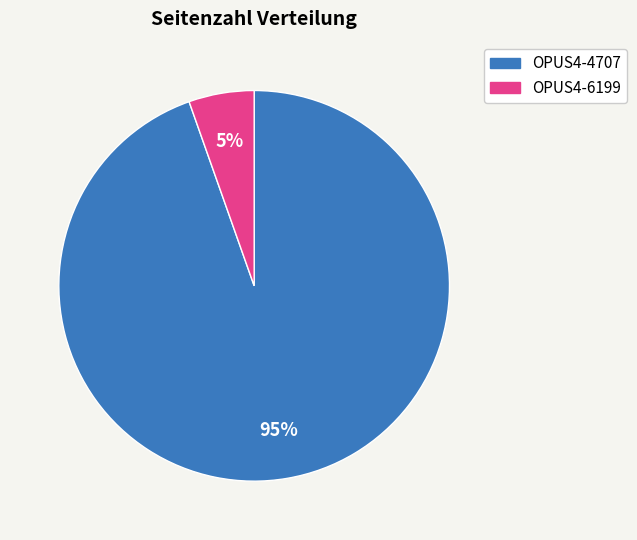

To the nearest percent, what portion does OPUS4-4707 represent?

95%